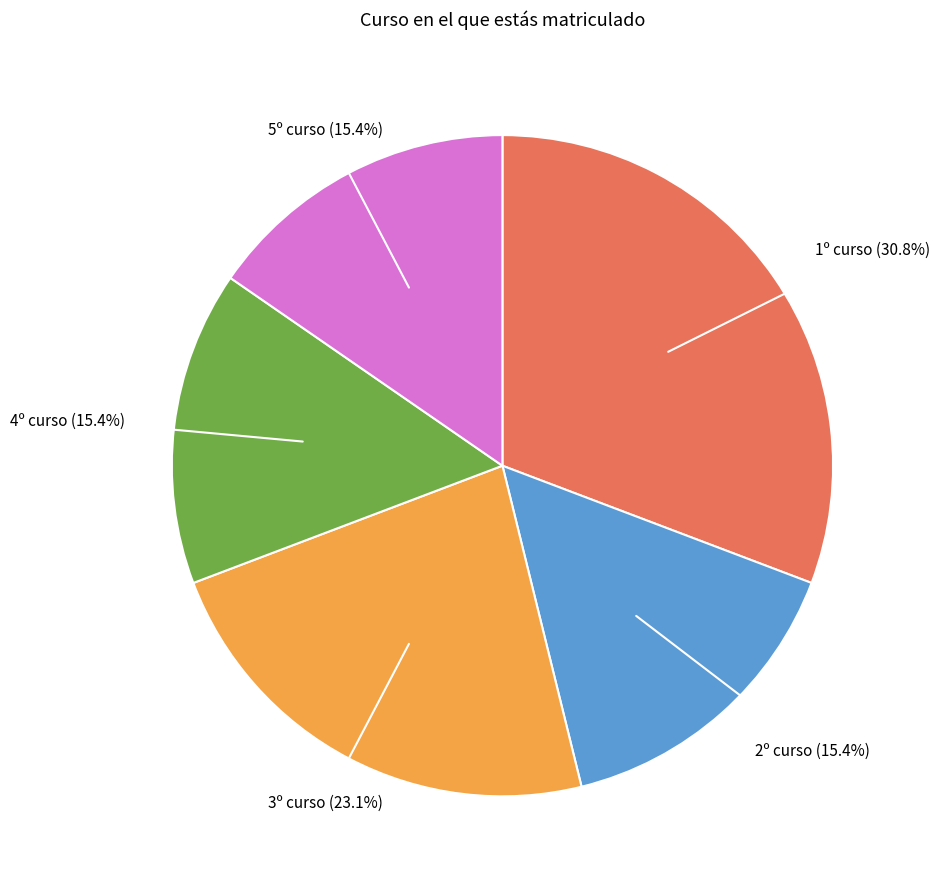

To the nearest percent, what is the difference between the 3º curso and 1º curso slice percentages?

8%